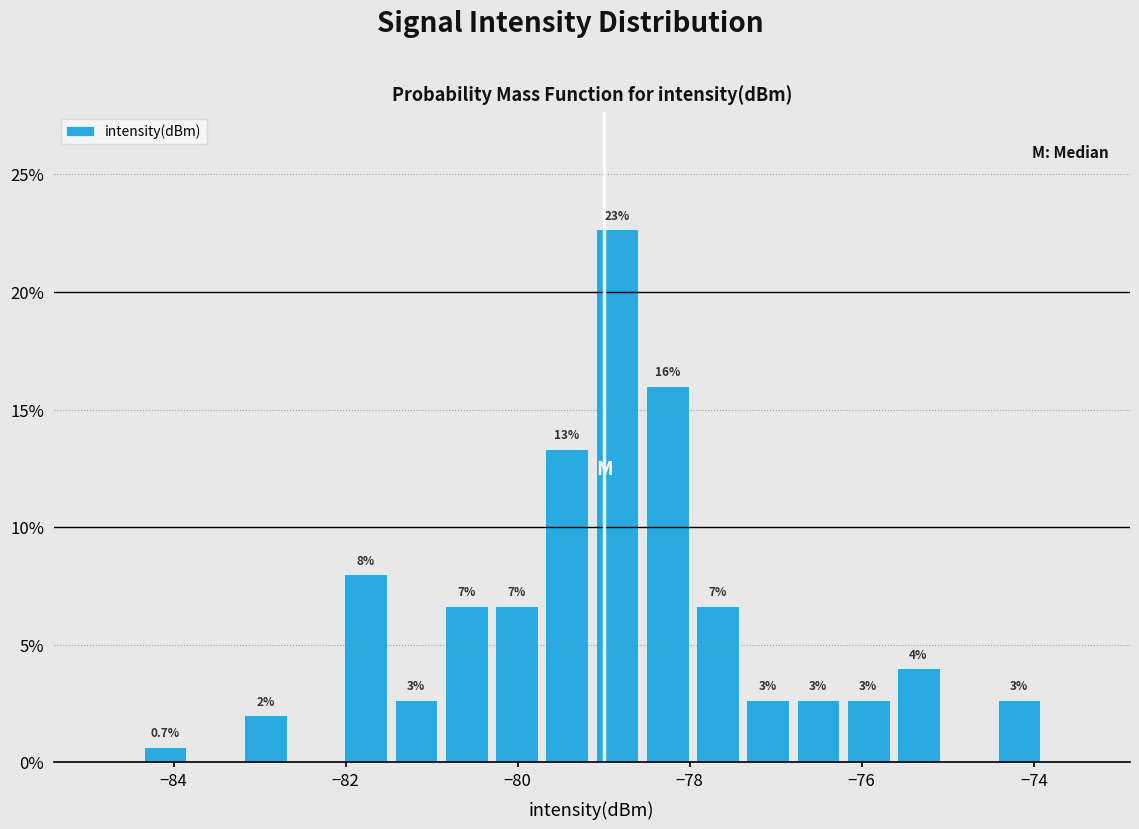

Read against the x-axis, roughly where is the centre of the tallest bar?

-78.8